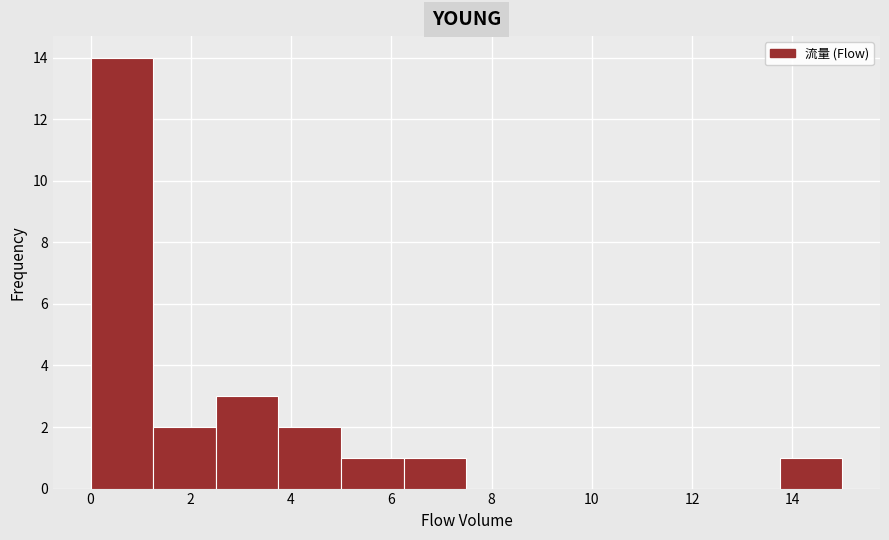

What is the height of the bar covering 1.25 to 2.50 on the x-axis? Neither the bar edges nor the heights are printed on the chart, so give them approximately, as read against the axes.

2